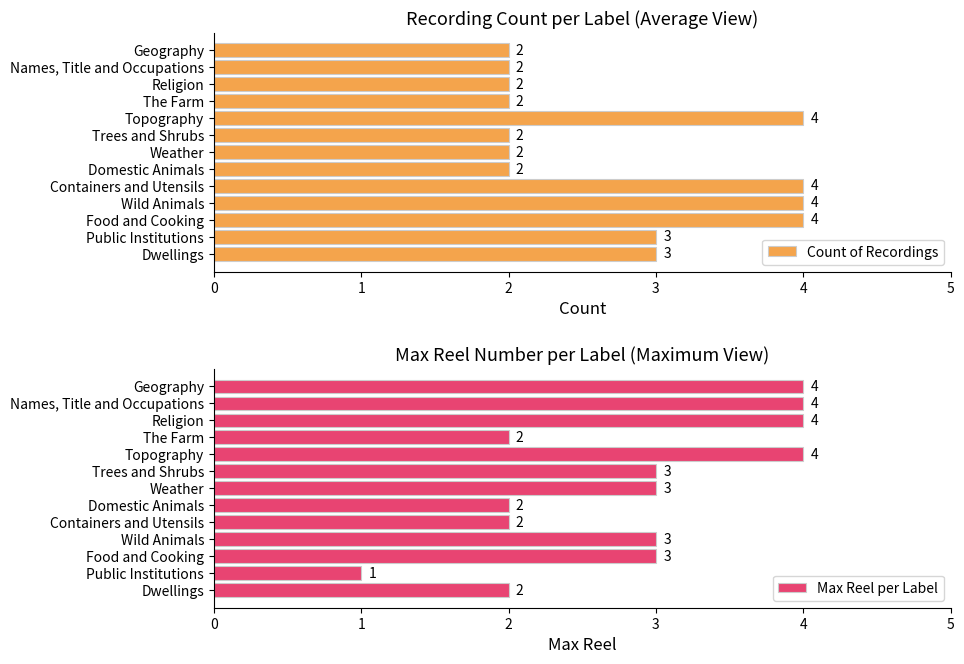

What value does the Max Reel per Label series have at Topography?

4